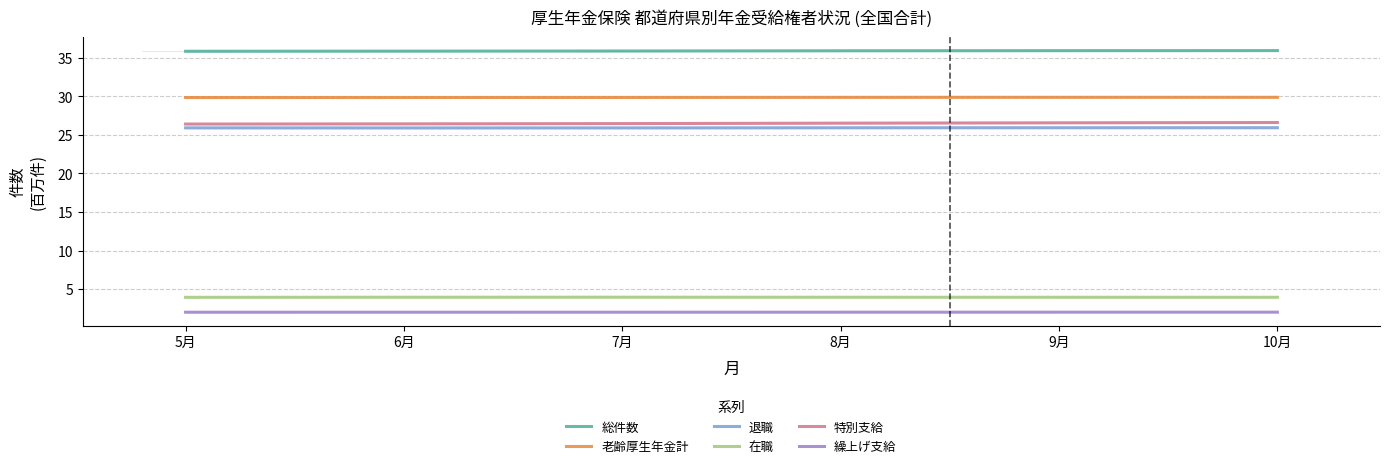

Is the value of 老齢厚生年金計 at 5月 greater than the value of 繰上げ支給 at 5月?

Yes